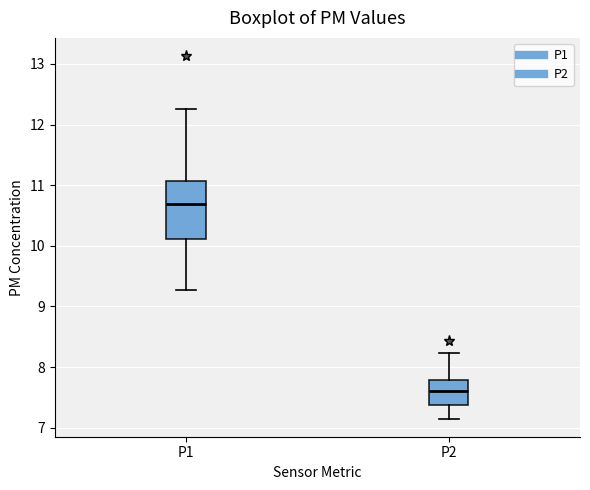

Where is the lower edge of the box for P1 on the y-axis? The values are not printed on the chart, so give them approximately, as read against the axis.

10.1